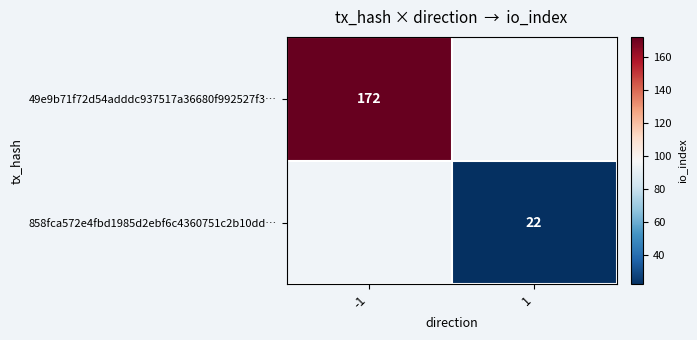

The 49e9b71f72d54adddc937517a36680f992527f3… series shows 172 at -1. True or false?

True